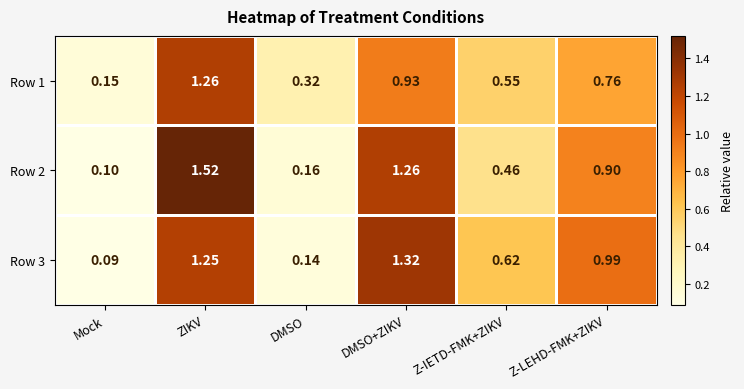

At which category is the sum across all series the highest?

ZIKV